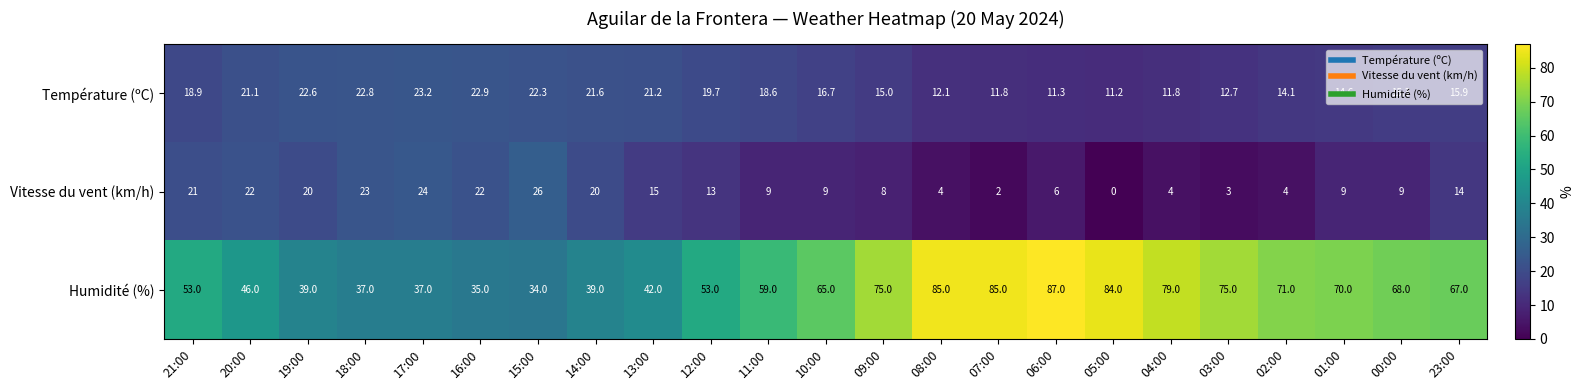

True or false: Température (ºC) has a value of 21.3 at 01:00.

False